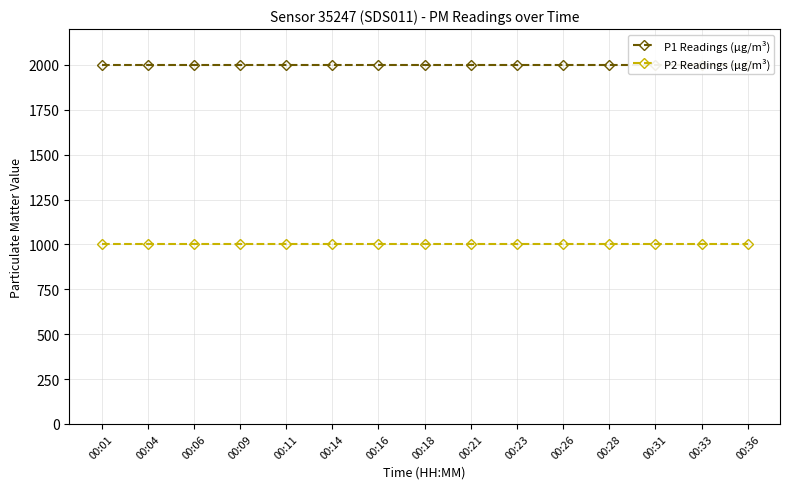

The P1 Readings (µg/m³) series shows 2886.1 at 00:16. True or false?

False